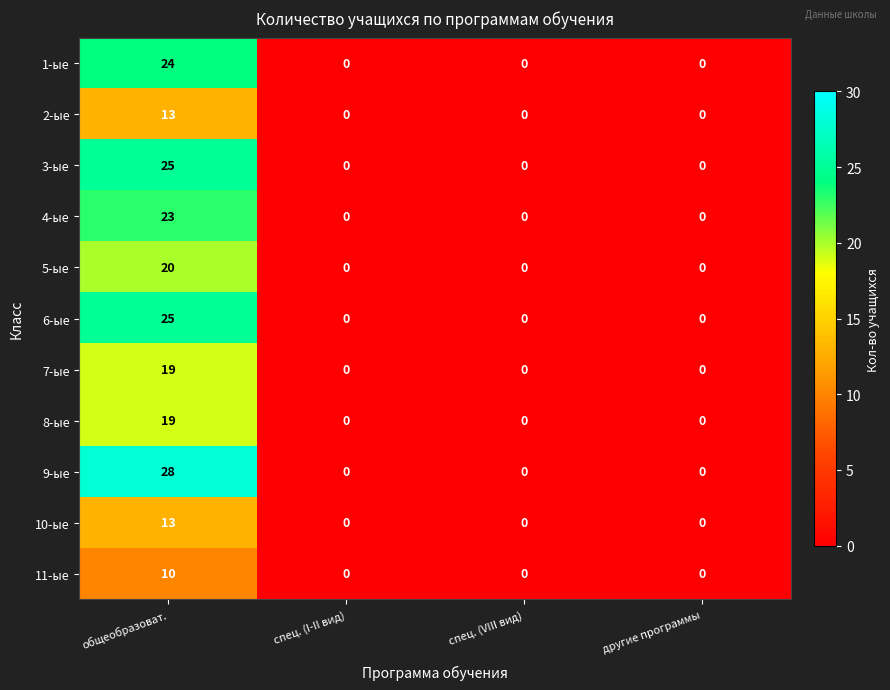

What is the average value of the 2-ые series?

3